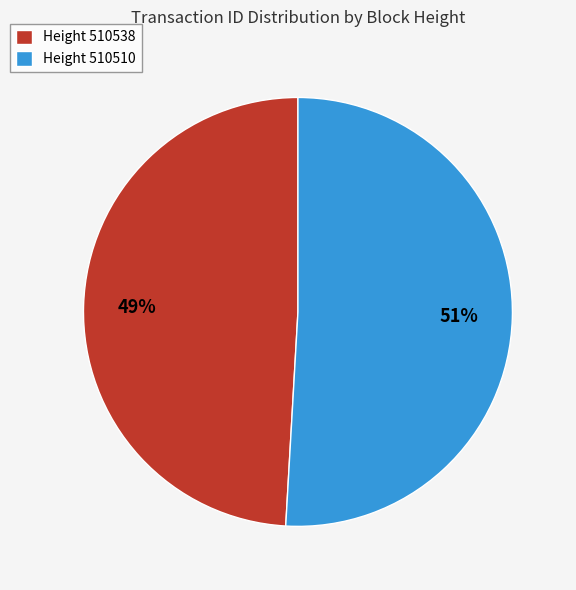

What is the smallest slice in the pie chart?

Height 510538